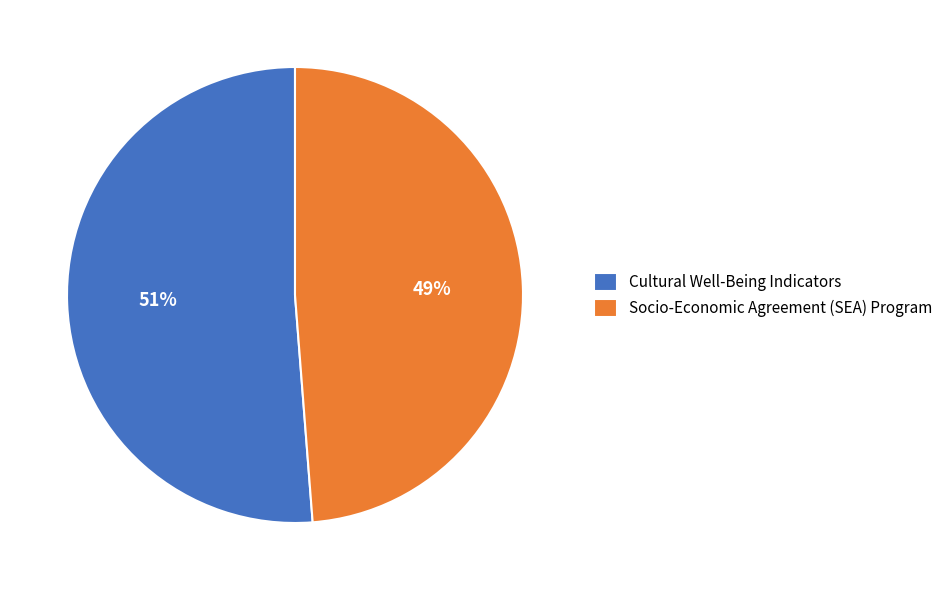

Is there a majority slice in this chart?

Yes